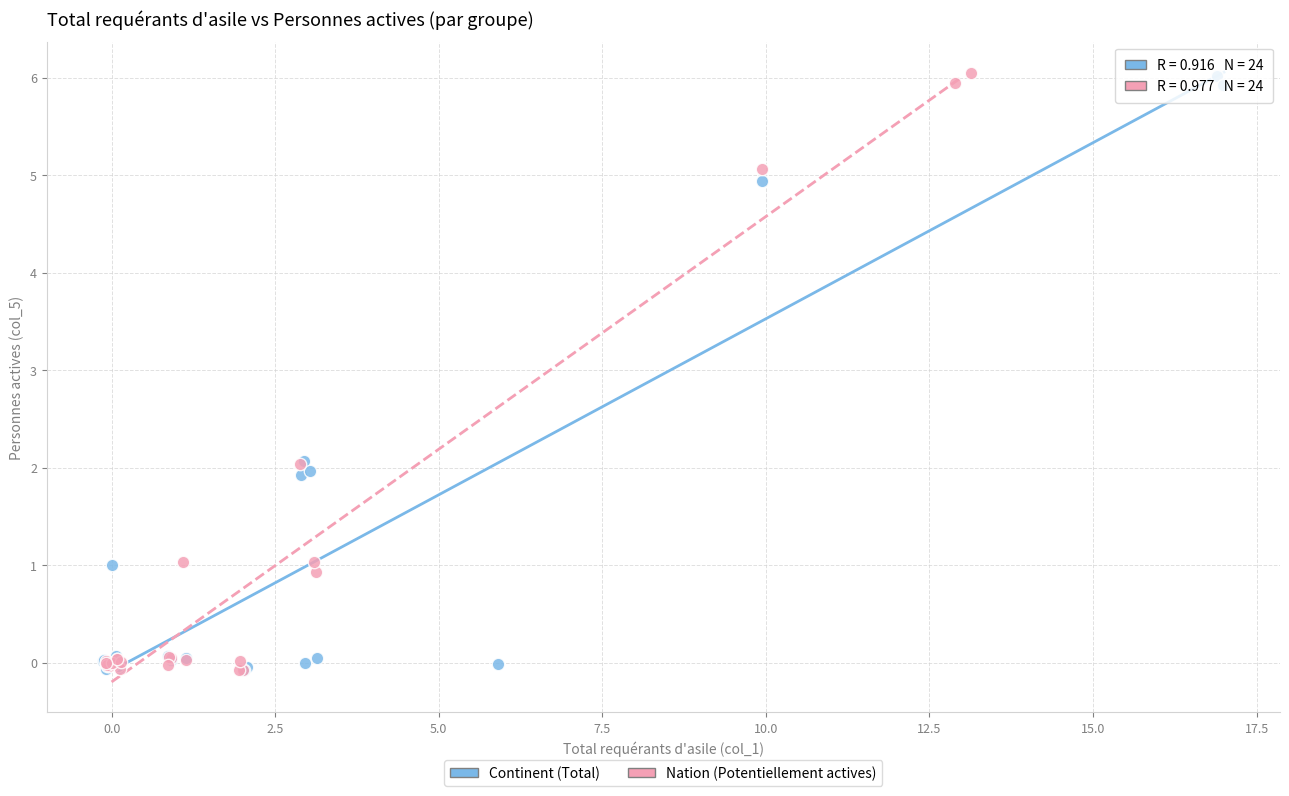

Which series has the largest Y range (max minus min)?

Nation (Potentiellement actives)